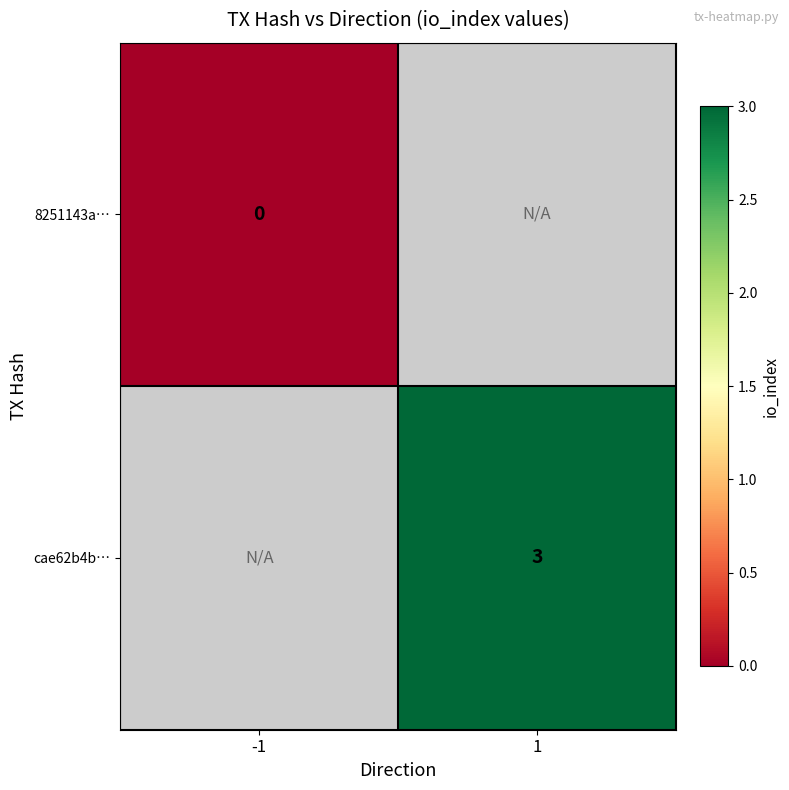

The cae62b4b… series shows 4 at 1. True or false?

False